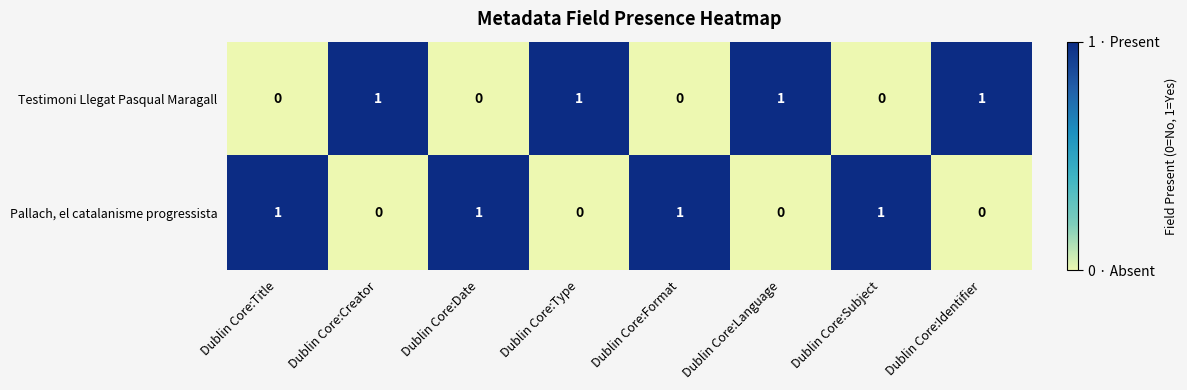

At Dublin Core:Language, list the series in order from smallest to largest.

Pallach, el catalanisme progressista, Testimoni Llegat Pasqual Maragall